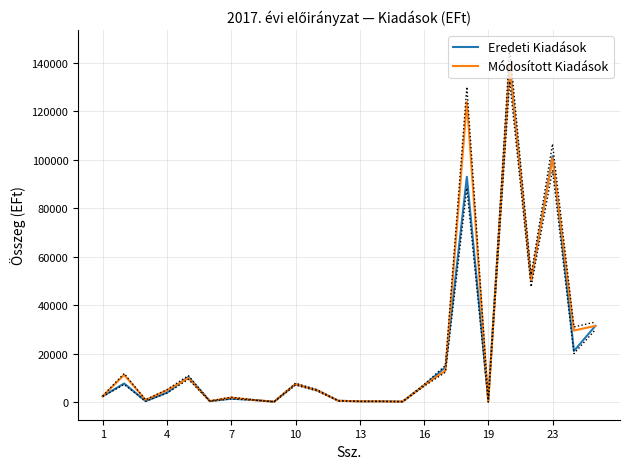

What is the difference between the second highest and minimum values in the Módosított Kiadások series?

123745